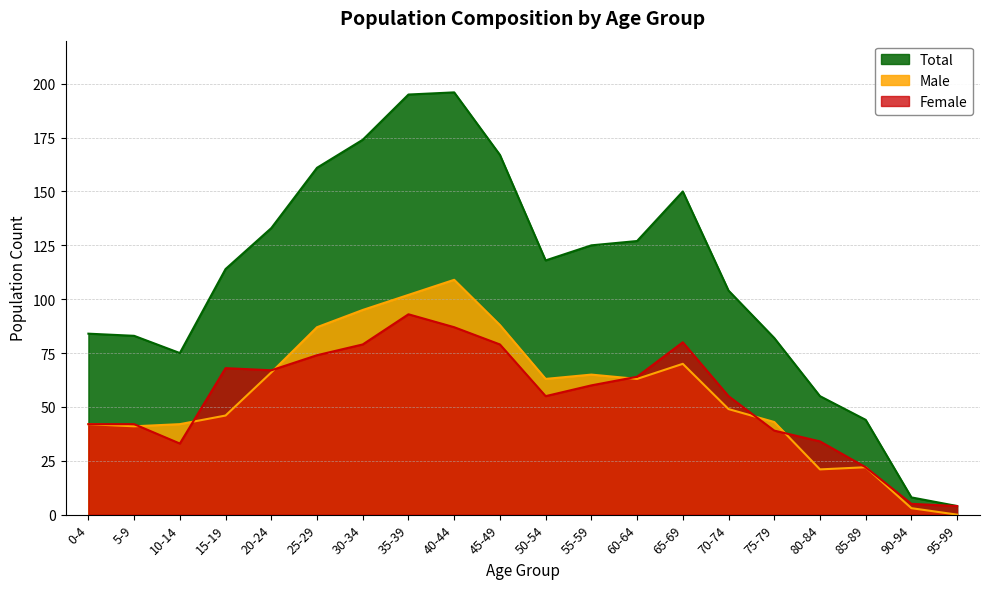

List the labels in order of Female value, smallest first.

95-99, 90-94, 85-89, 10-14, 80-84, 75-79, 0-4, 5-9, 50-54, 70-74, 55-59, 60-64, 20-24, 15-19, 25-29, 30-34, 45-49, 65-69, 40-44, 35-39